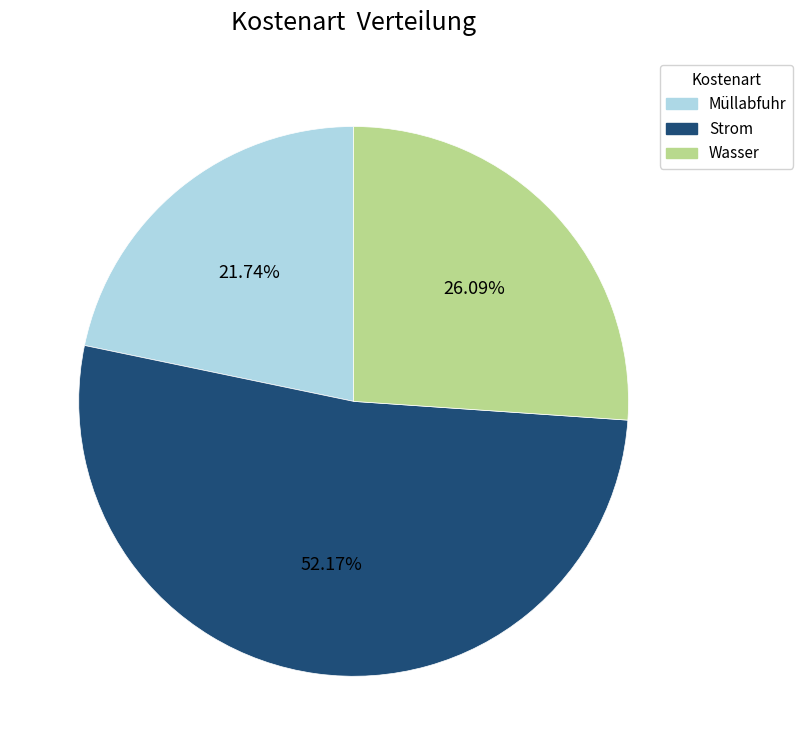

Does Strom account for over 50% of the chart?

Yes